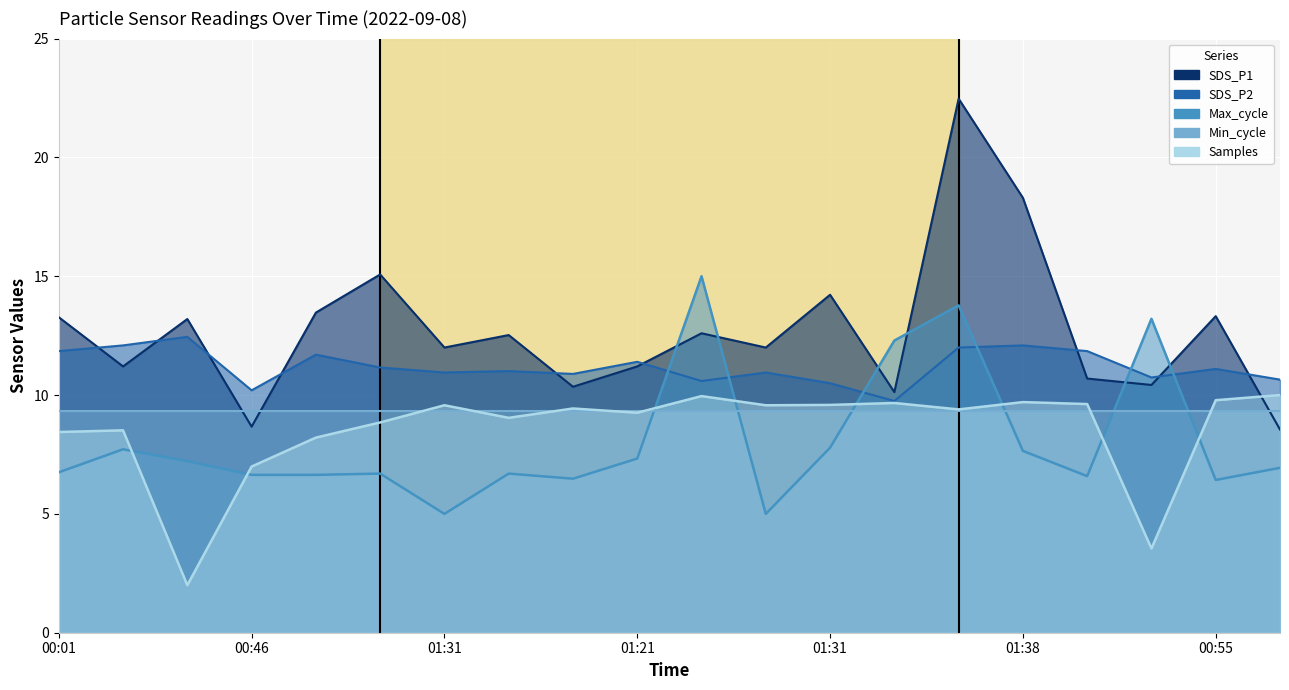

Which has a higher value, 00:46 or 00:58?

00:46